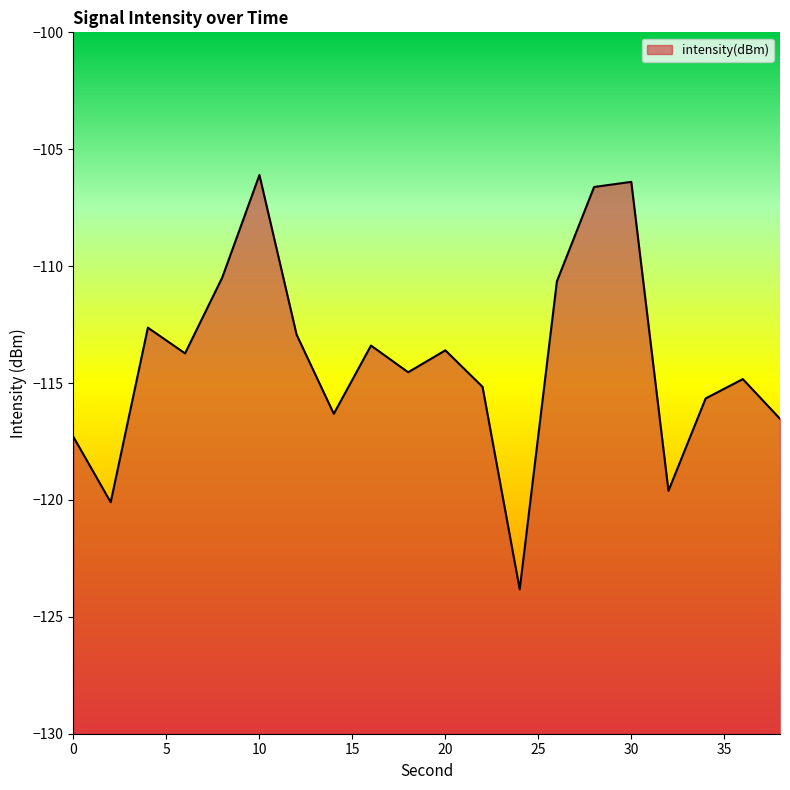

How many lines are shown in the chart?

1